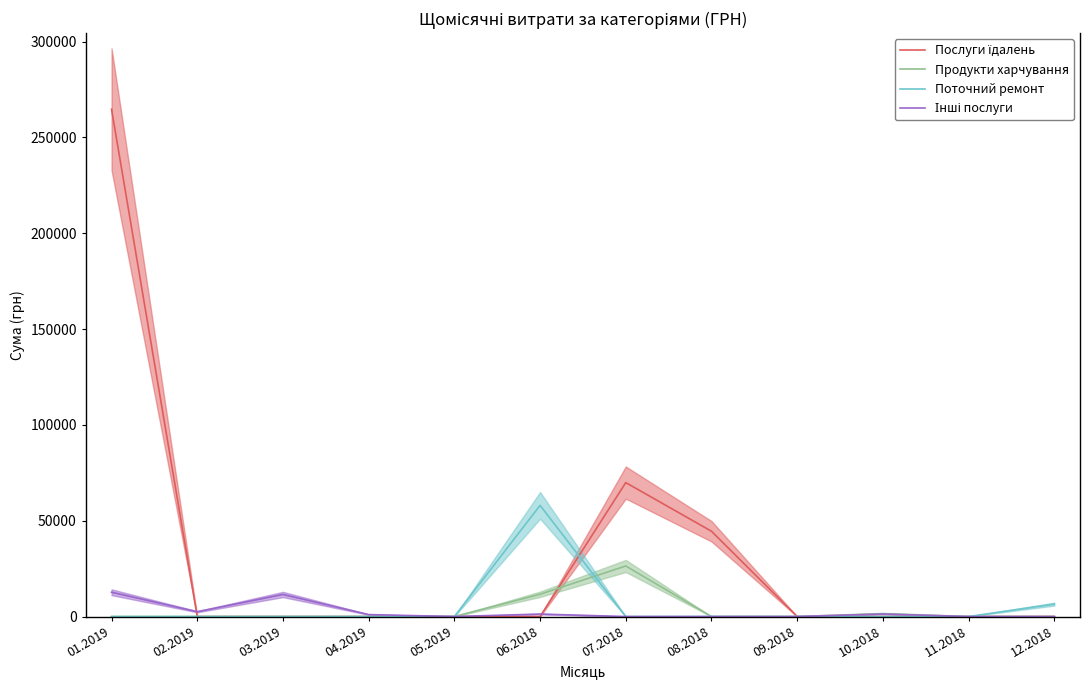

What are all the series names shown in the legend?

Послуги їдалень, Продукти харчування, Поточний ремонт, Інші послуги